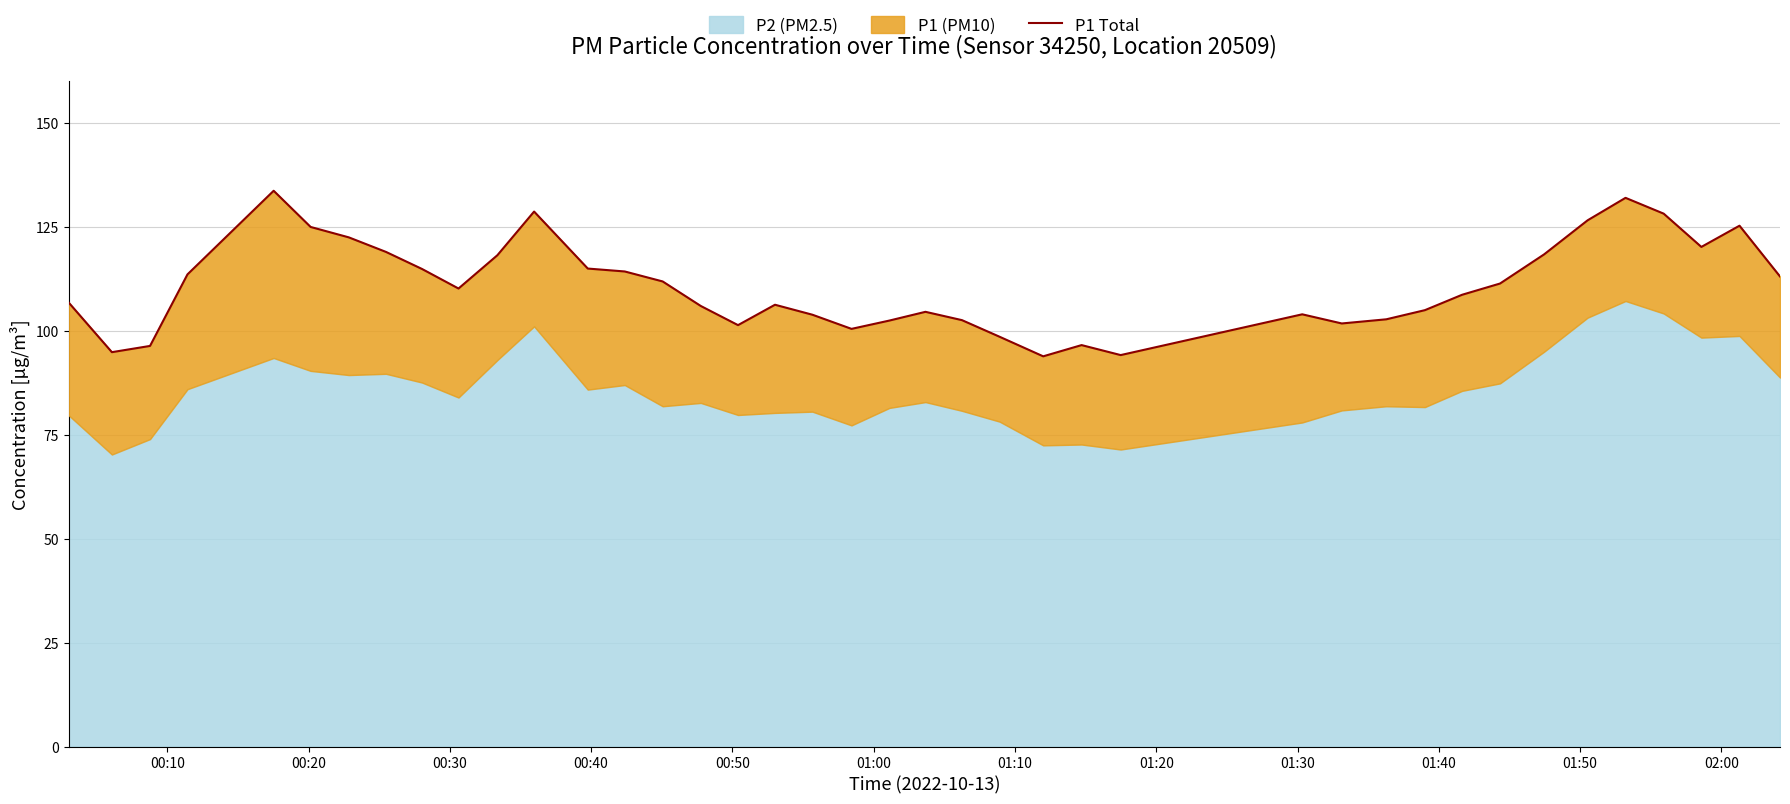

What is the sum of all values?

4429.7